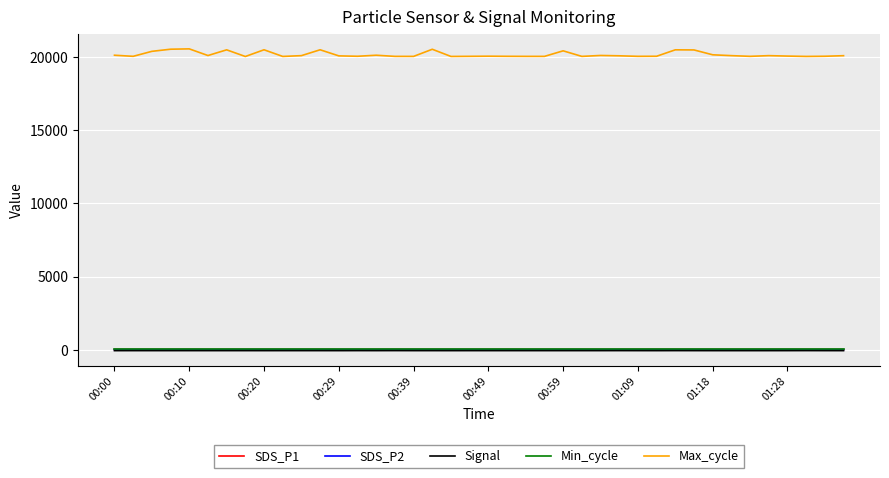

True or false: SDS_P1 and Max_cycle cross at least once.

False